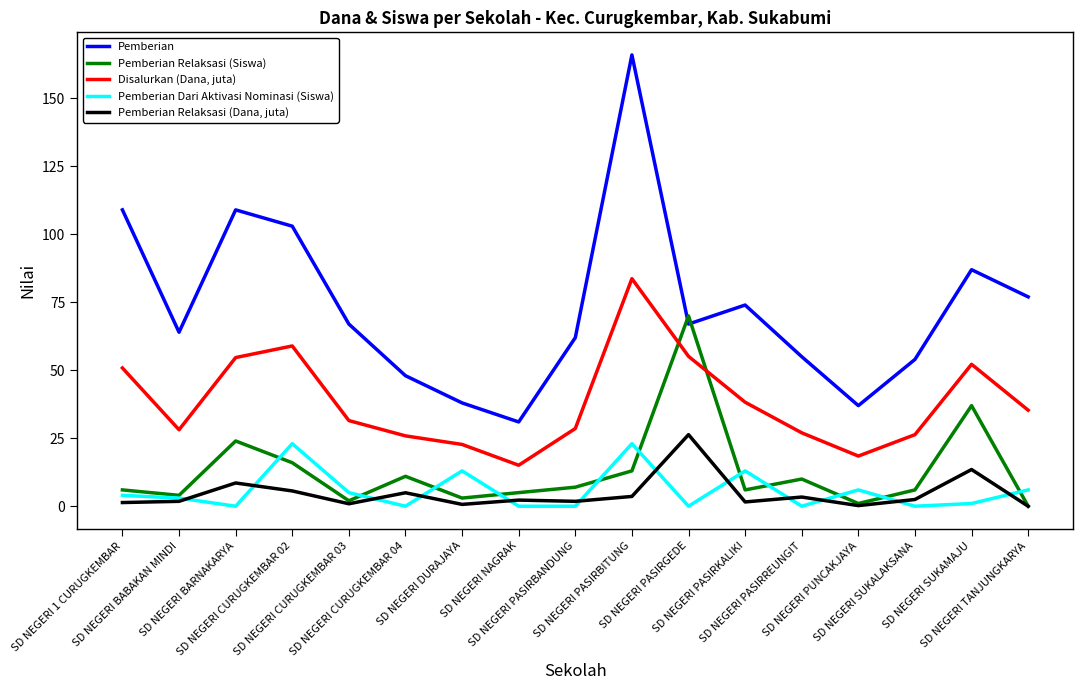

The Pemberian Dari Aktivasi Nominasi (Siswa) series shows 7.8 at SD NEGERI NAGRAK. True or false?

False